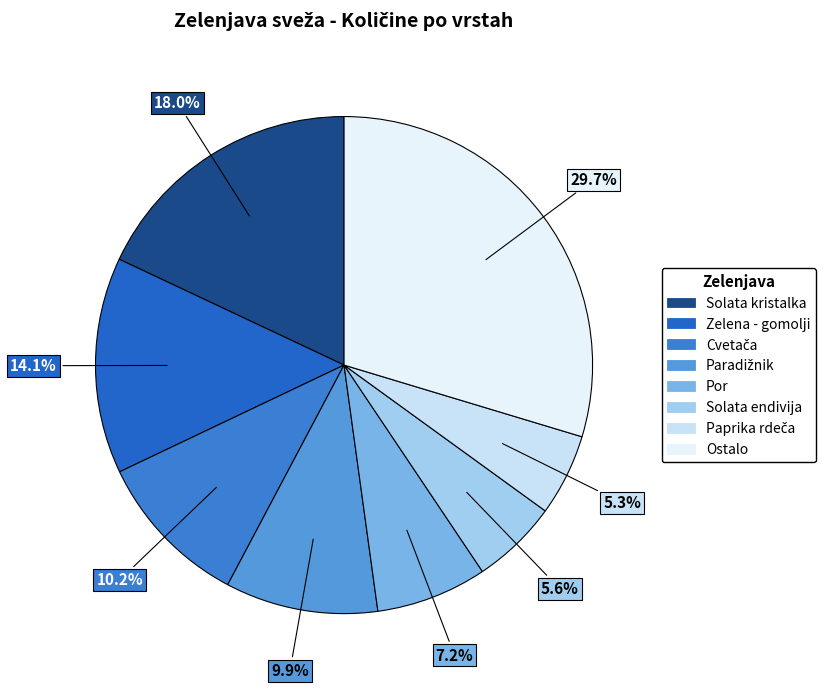

How many segments does this pie chart have?

8